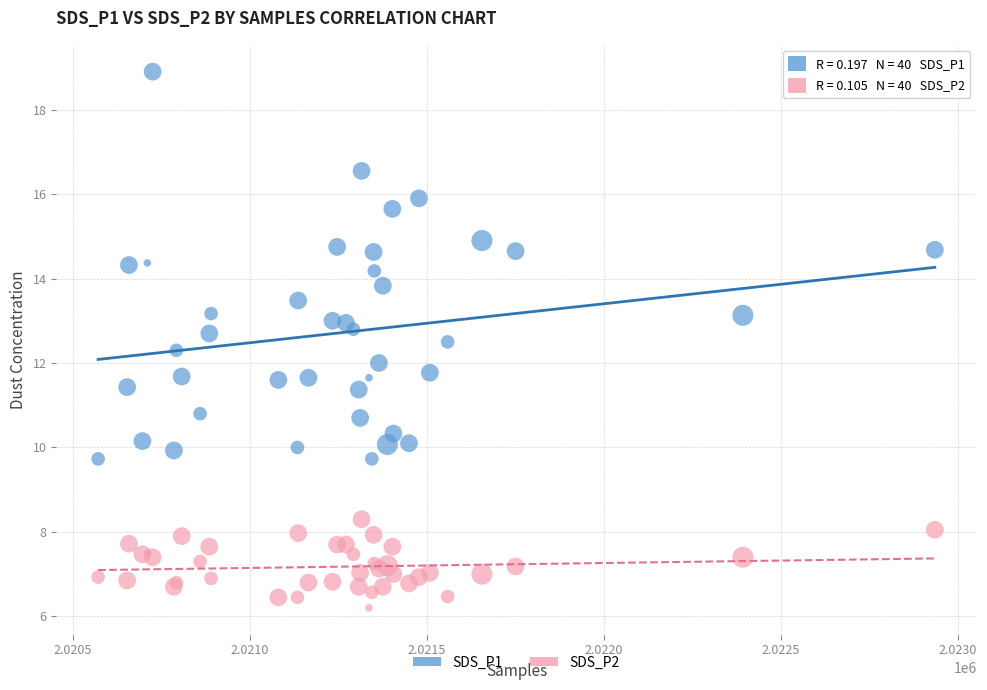

What is the X range (max minus min) for the scatter plot?

2363.0